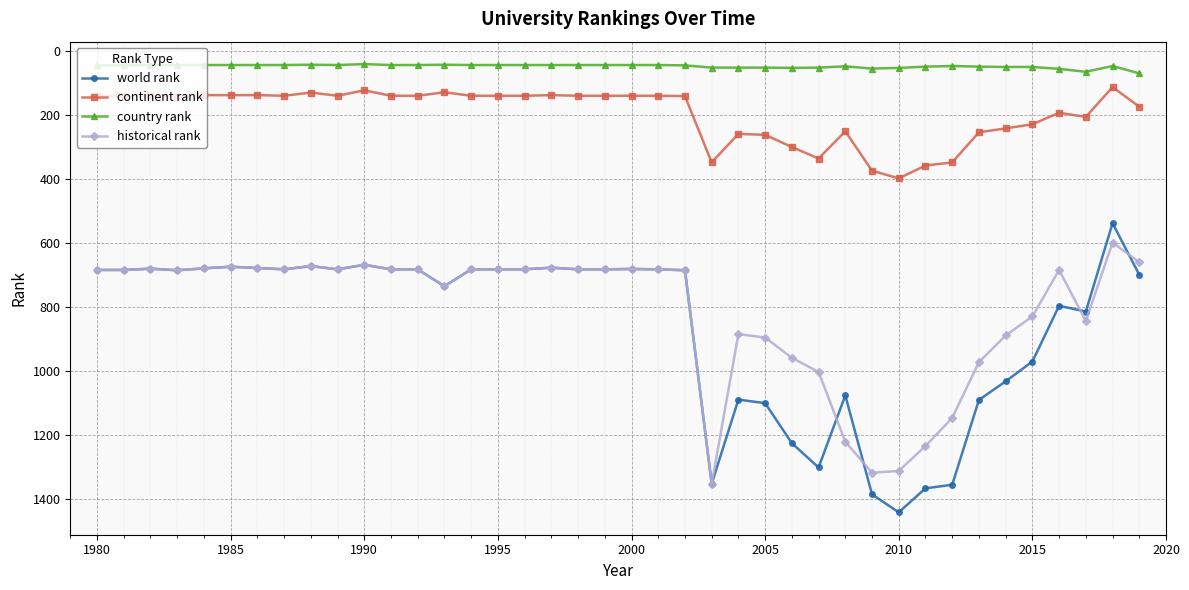

Which series has the largest range (max minus min)?

world rank